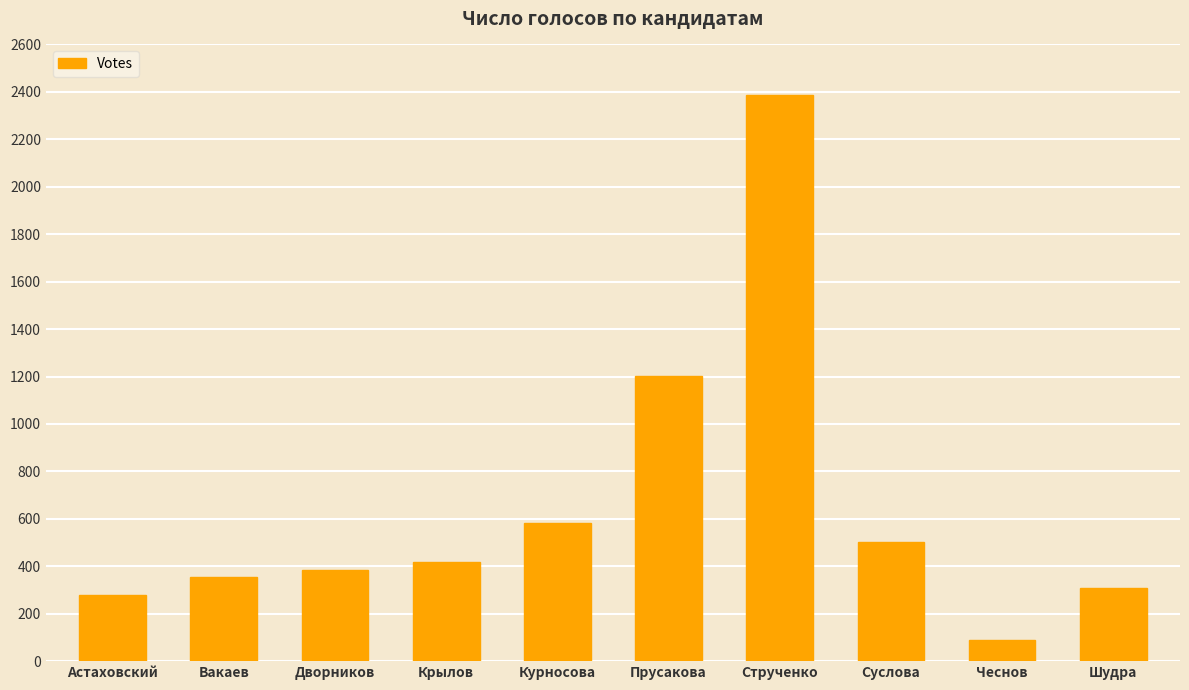

What value does the data have at Прусакова?

1203